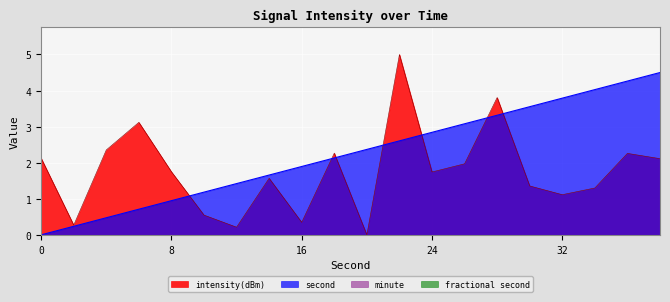

Is it true that second_series equals 0.2 at 4?

False